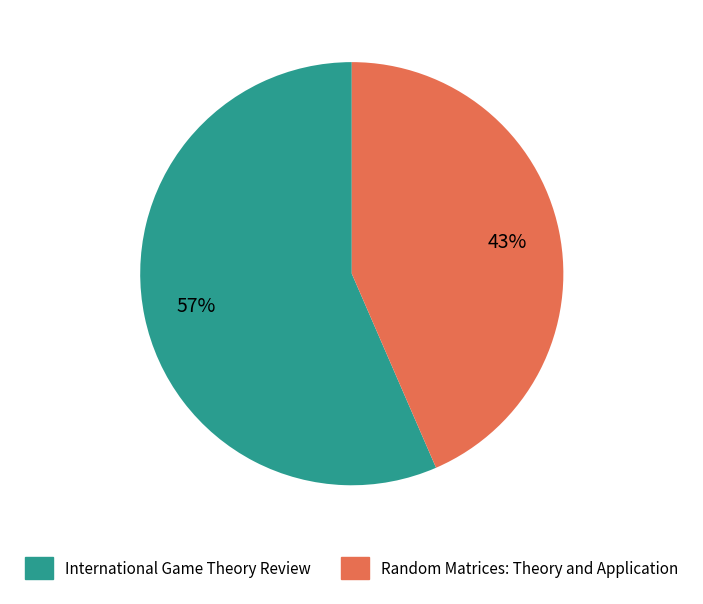

To the nearest percent, what is the average slice percentage?

50%